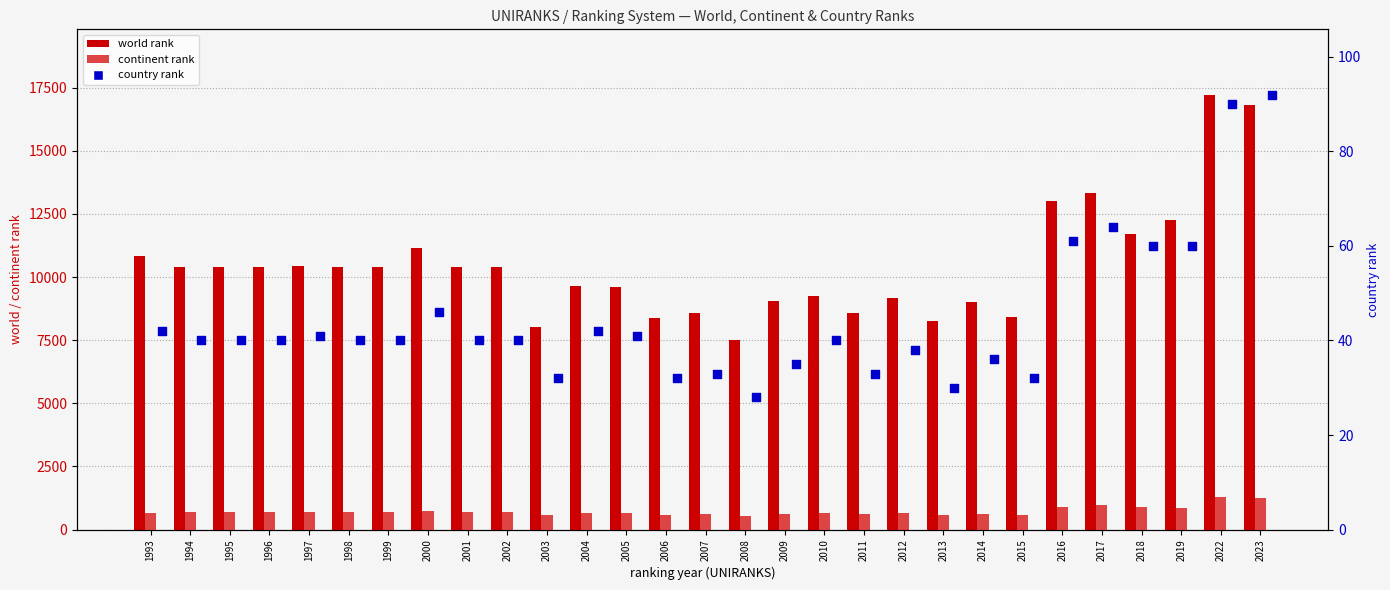

Which series has the widest spread of Y values?

world rank